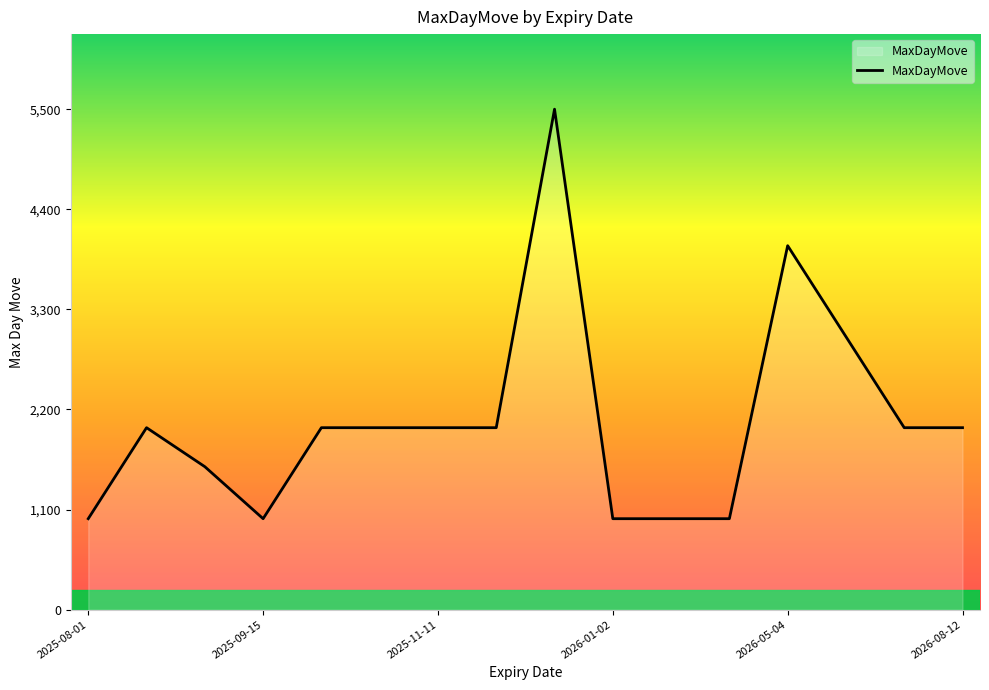

What is the minimum value shown in the chart?

1000.0